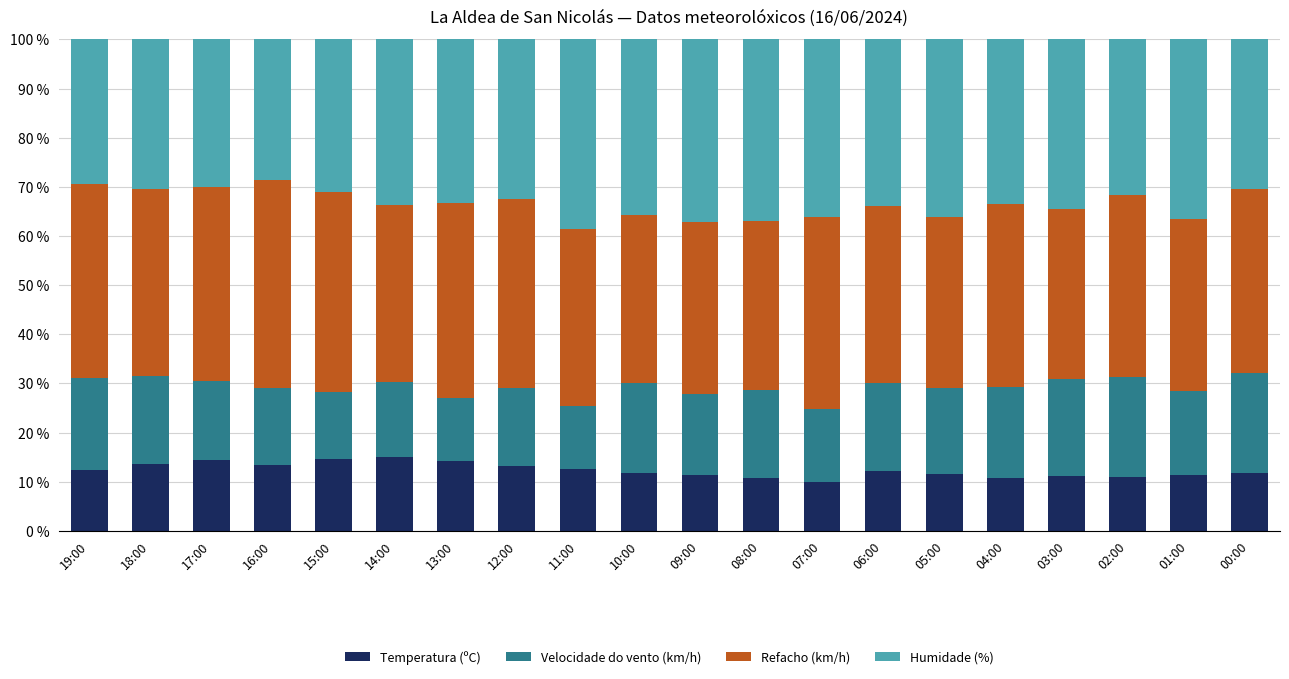

The Temperatura (ºC) series shows 14.9 at 14:00. True or false?

True